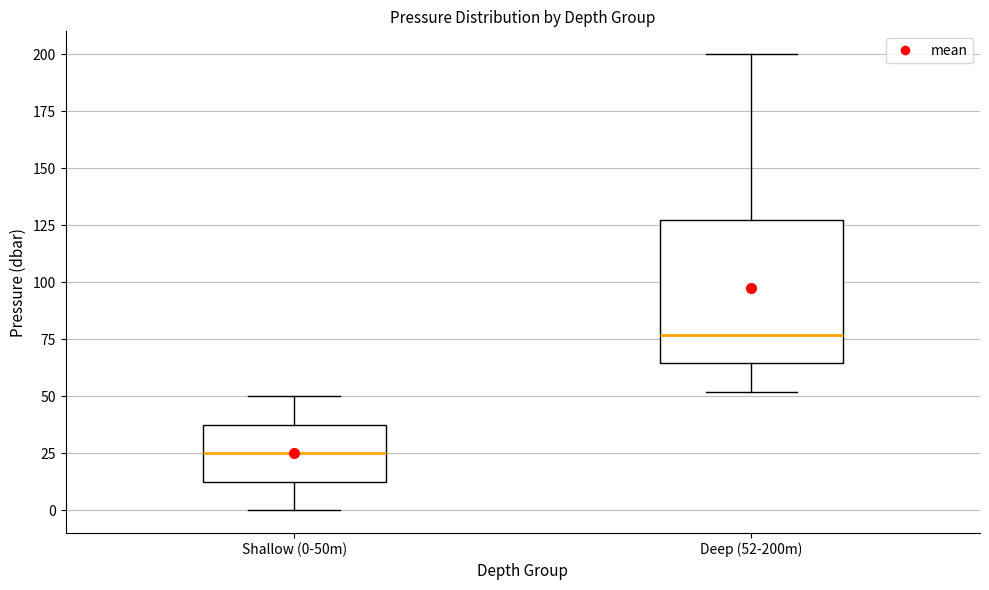

Comparing the boxes themselves (not the whiskers), which one is the tallest?

Deep (52-200m)